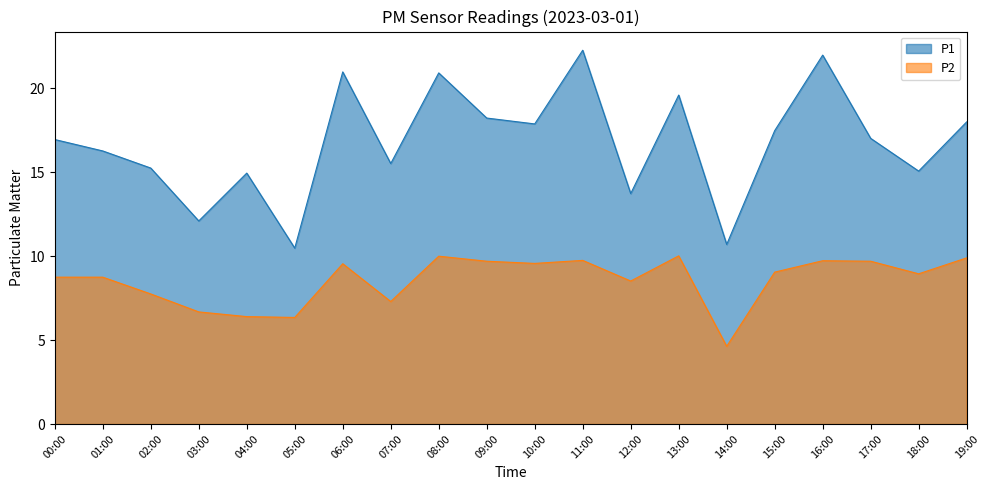

How many series are shown in this chart?

2